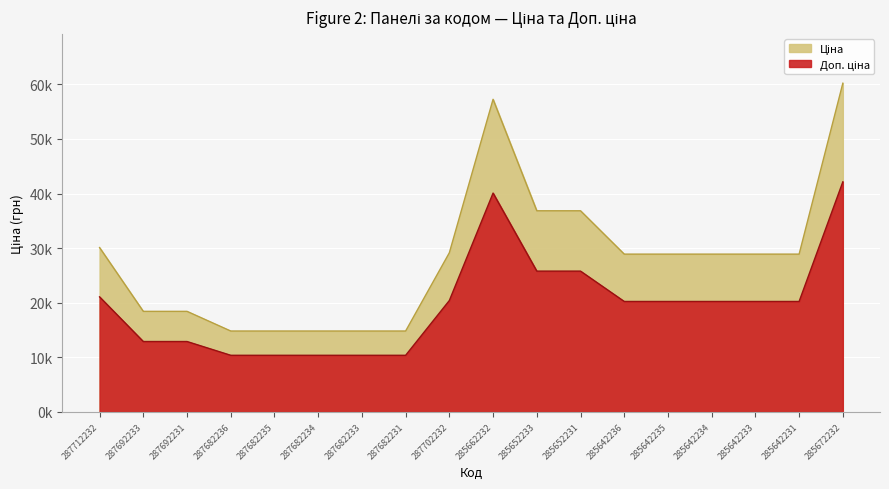

True or false: Ціна has a value of 14817.6 at 287682236.

True